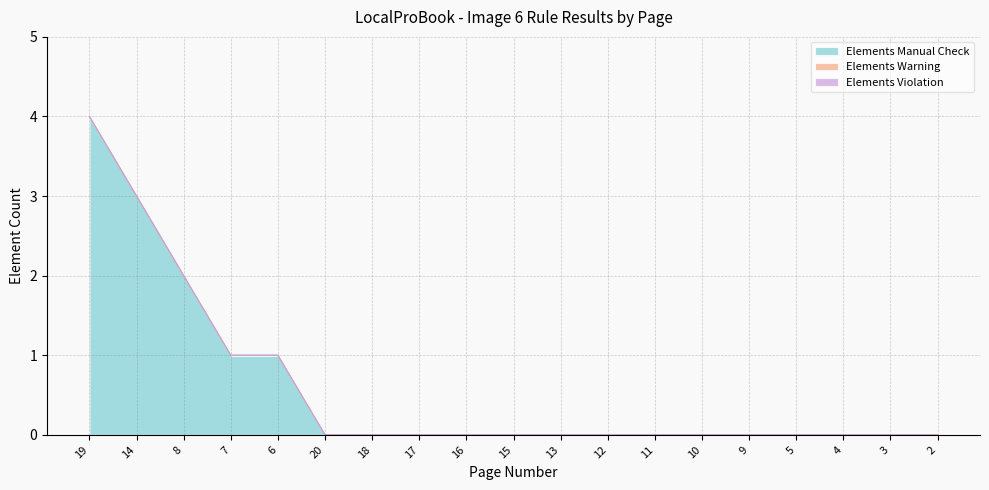

What are all the series names shown in the legend?

Elements Manual Check, Elements Warning, Elements Violation